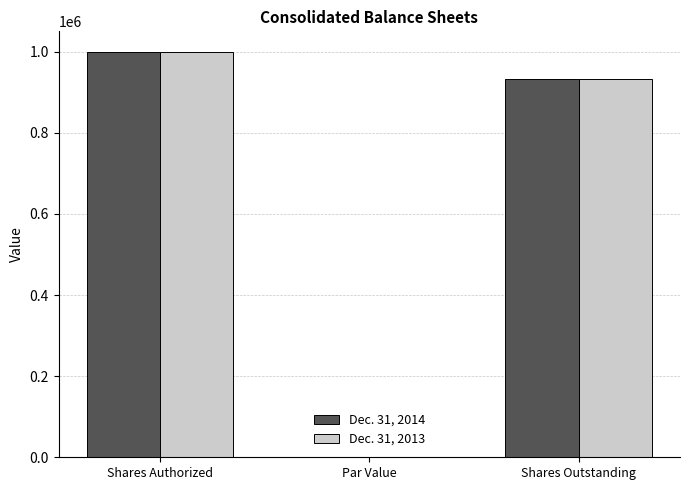

Which label corresponds to the largest value in the chart?

Shares Authorized